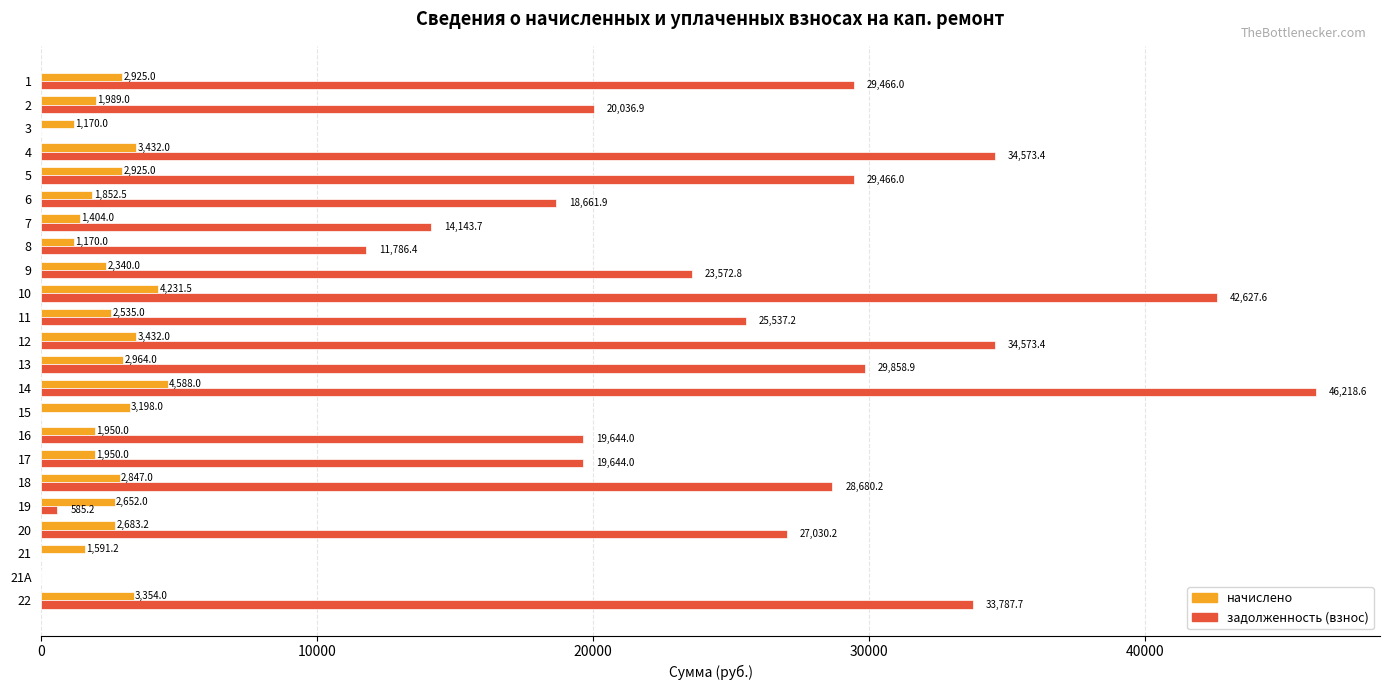

What is the sum of the начислено values at 20 and 7?

4087.2